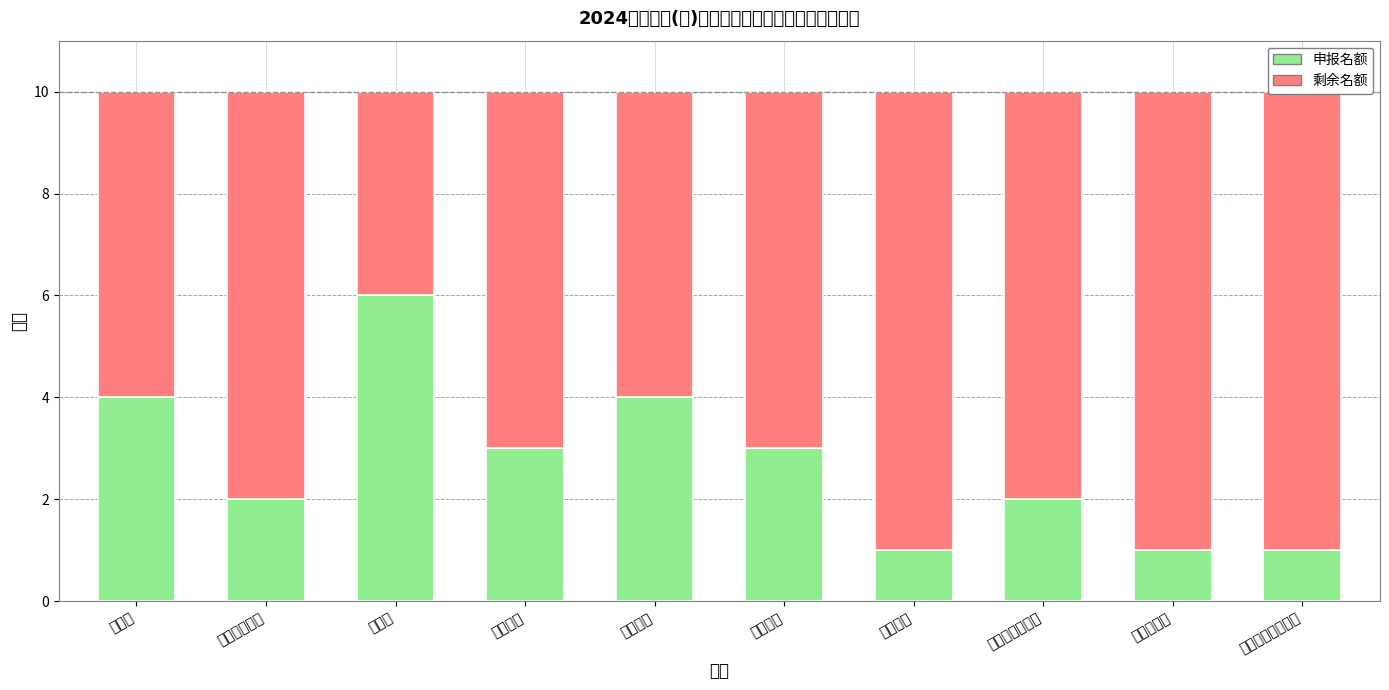

What position from the right is 基础教学部?

2